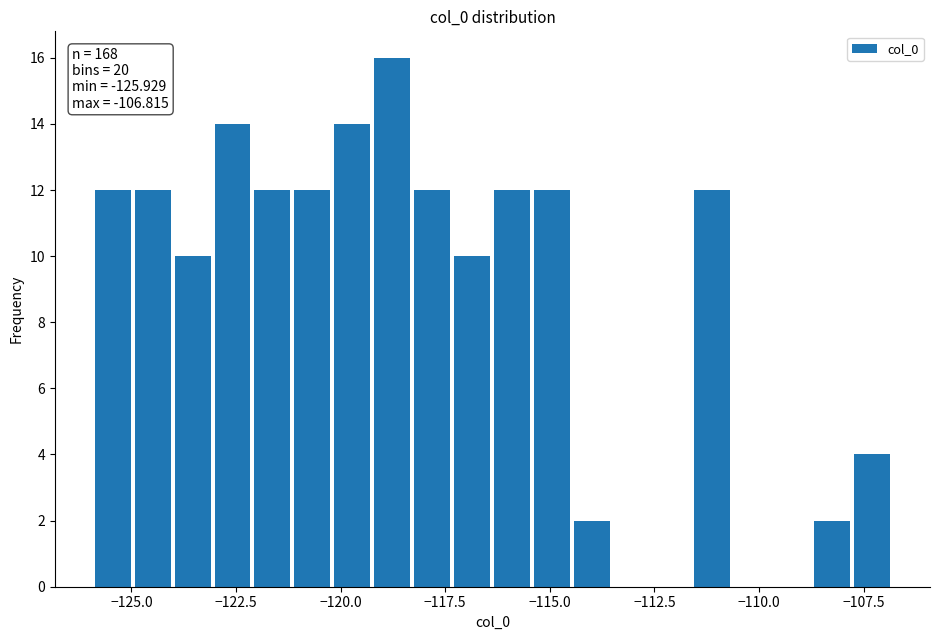

Around what value on the x-axis is the tallest bar? Give the approximate position of its centre, as read against the axis.

-119.0